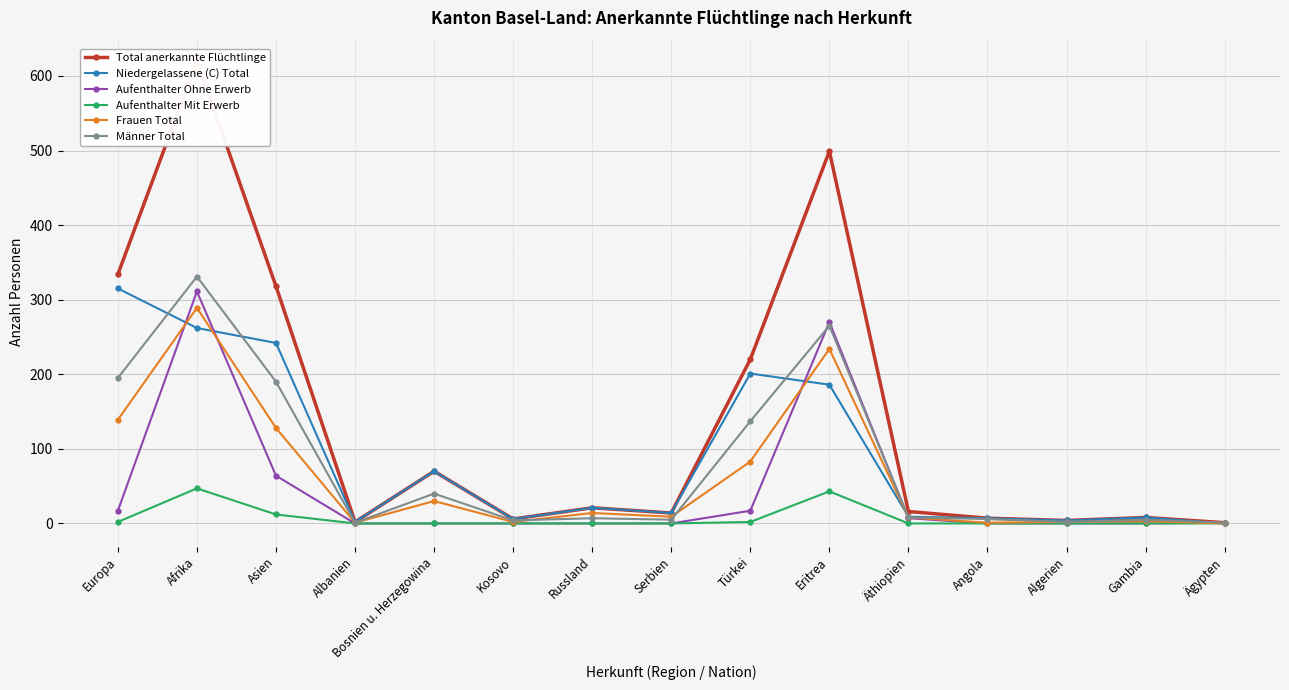

What is the difference between the maximum and minimum values in the Männer Total series?

330